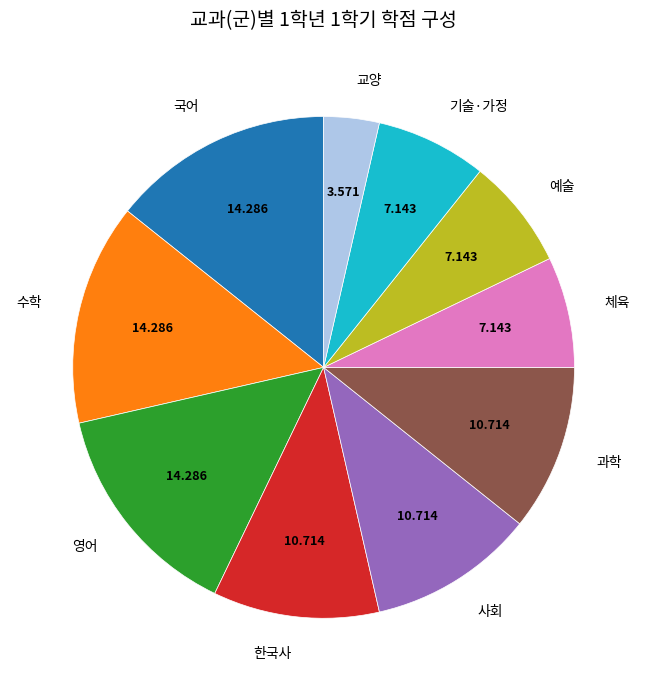

Is there a majority slice in this chart?

No